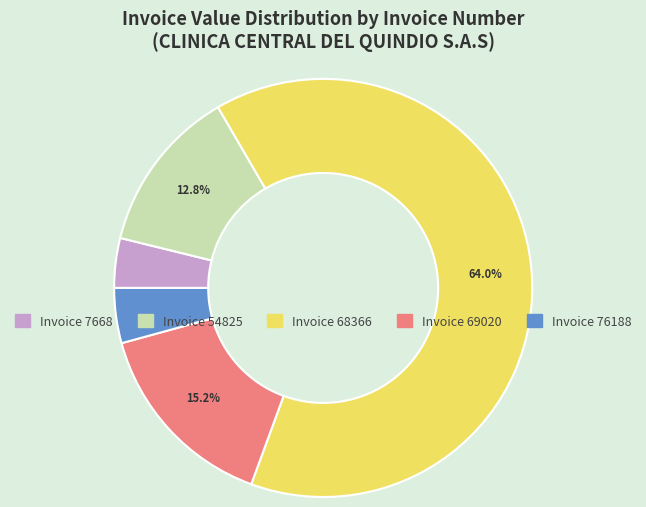

Count the number of slices in the pie.

5